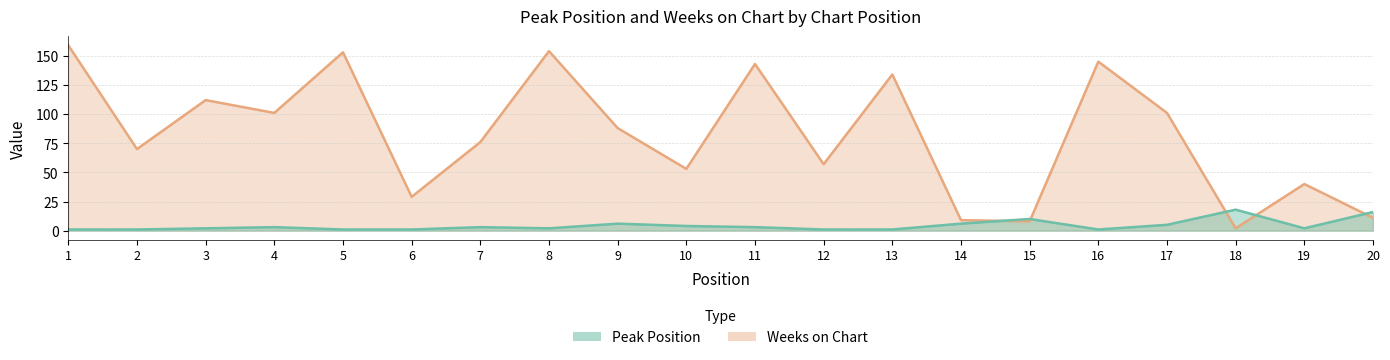

At which label is Weeks on Chart closest to 80?

7